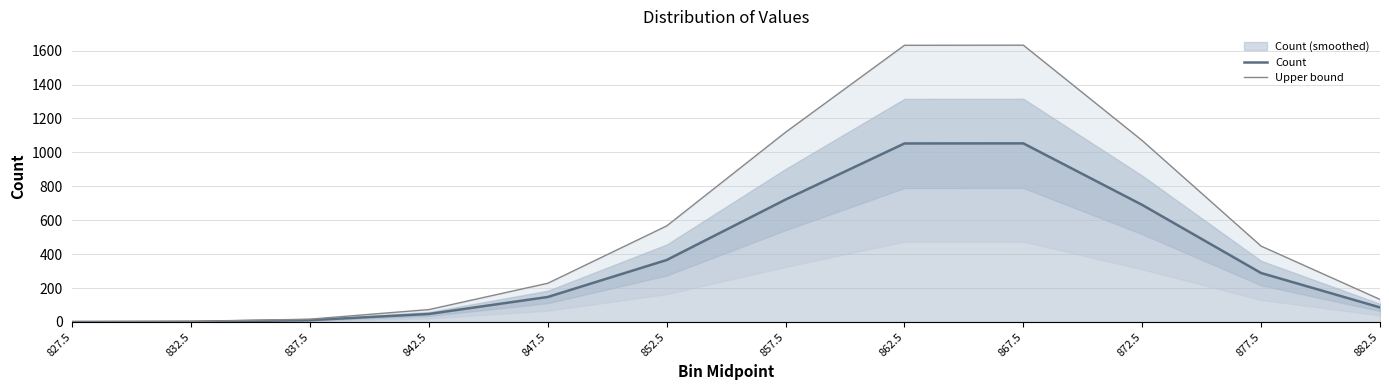

Between 842.5 and 837.5, which is larger?

842.5